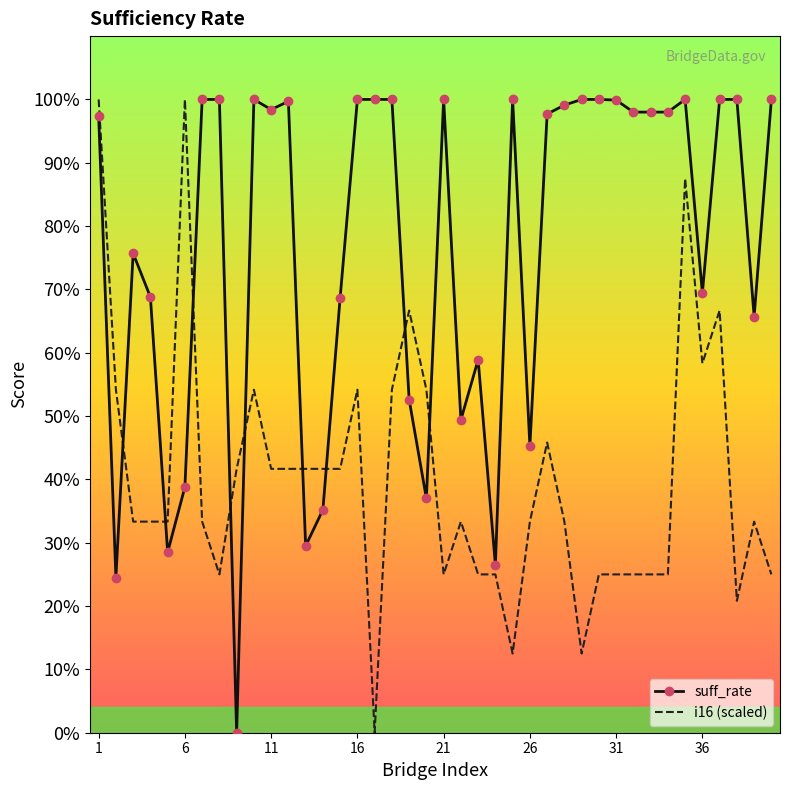

What is the greatest value displayed?

100.0